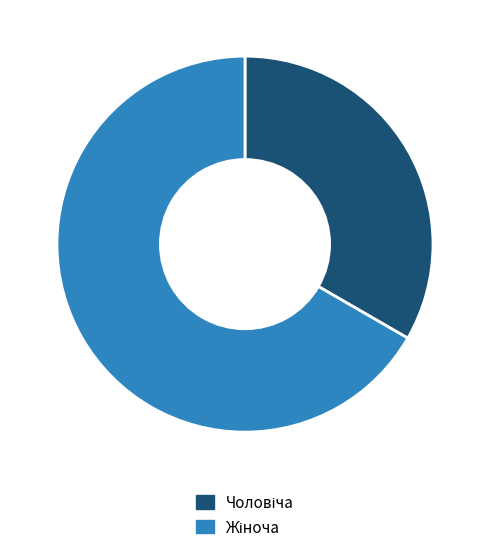

Count the number of slices in the pie.

2